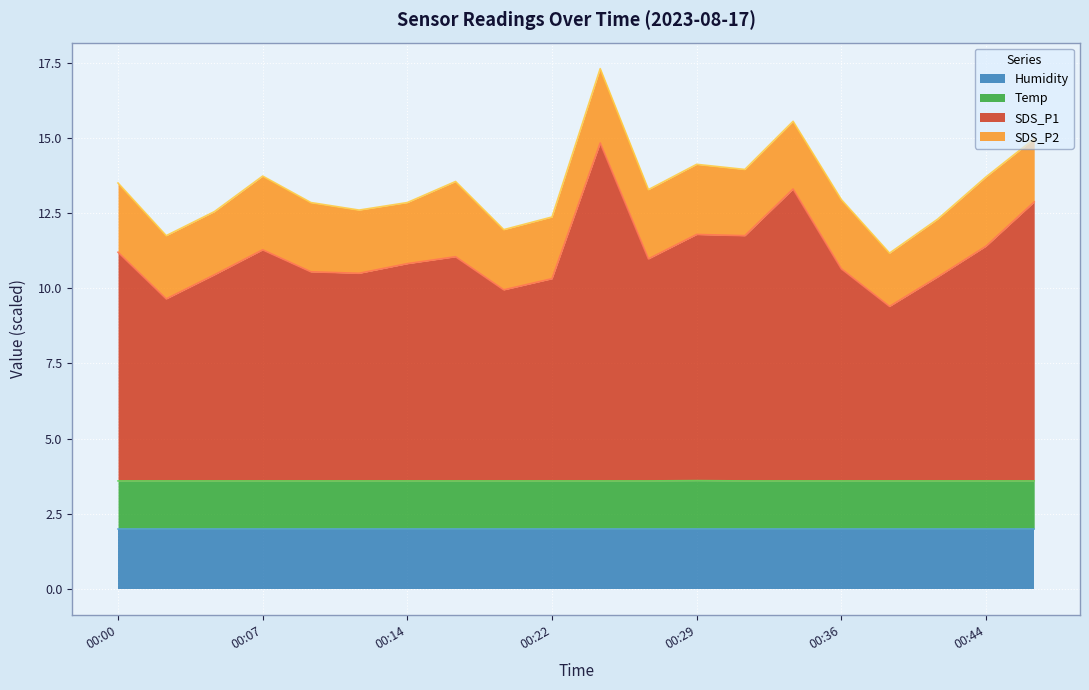

Is it true that Temp equals 2.2 at 00:46?

False